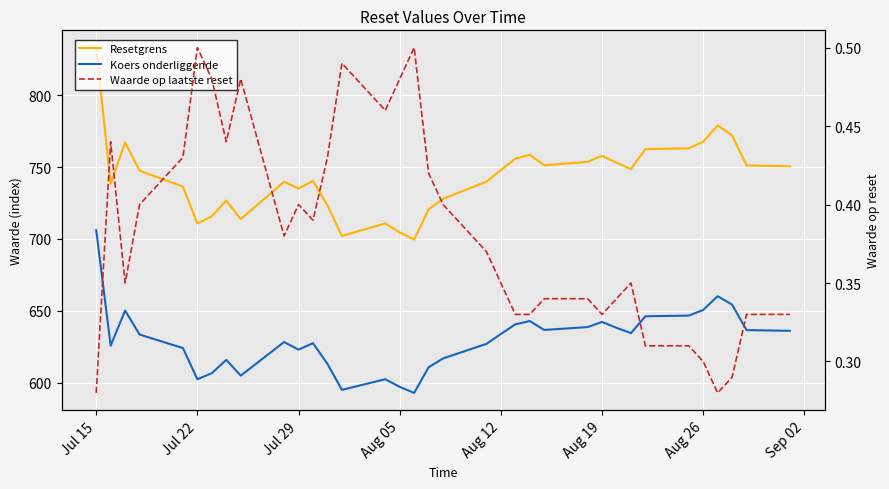

True or false: Resetgrens has a value of 1193.9 at 27.

False